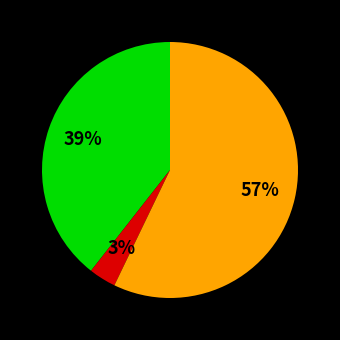

Count the number of slices in the pie.

3